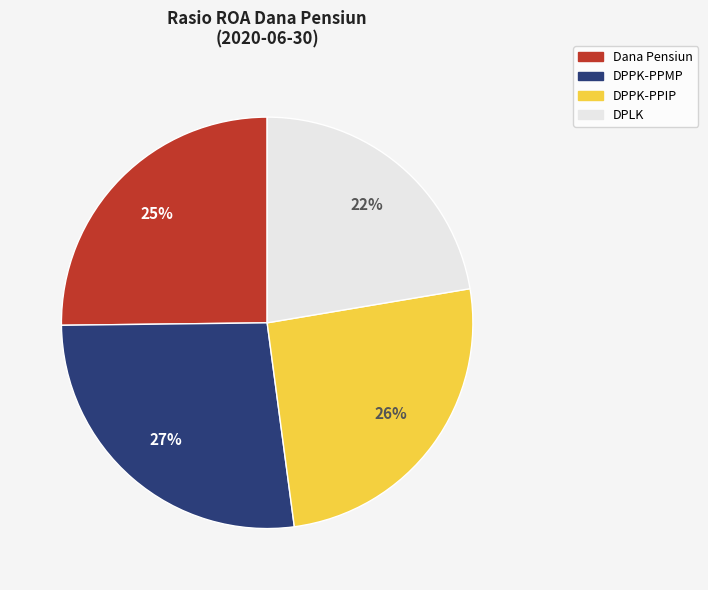

Which has a higher value, DPLK or Dana Pensiun?

Dana Pensiun